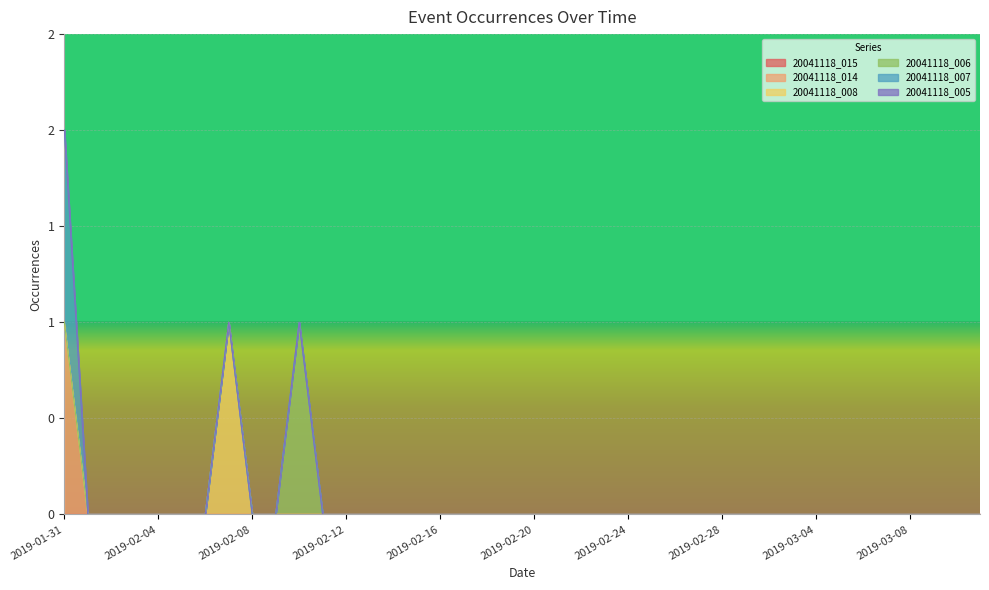

The 20041118_008 series shows 0 at 2019-03-10. True or false?

False